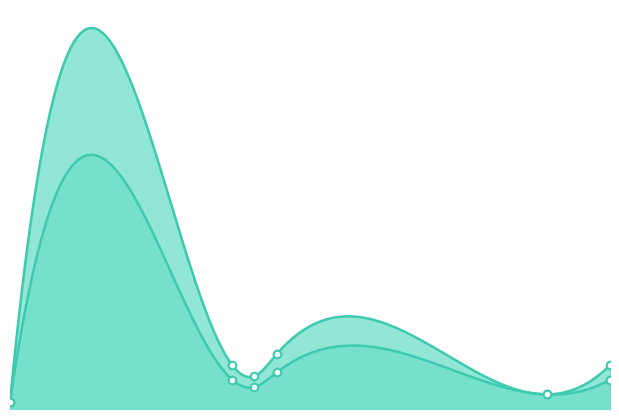

Which series has the widest spread of Y values?

Body